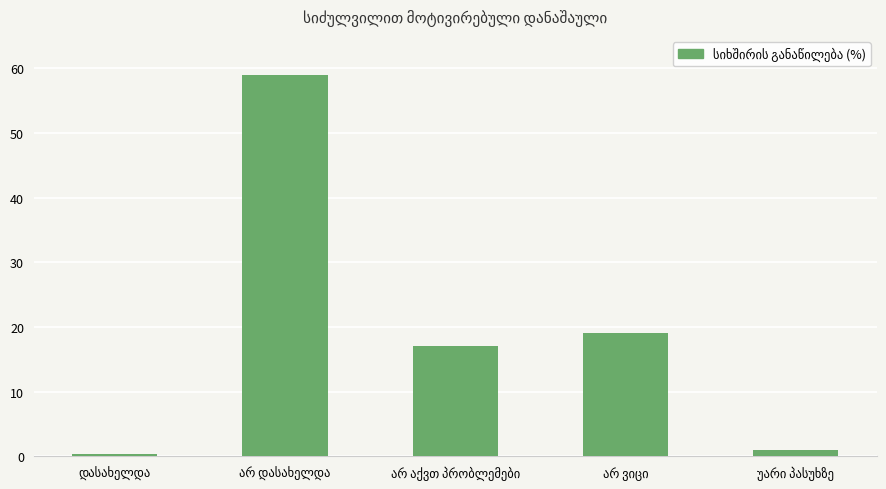

What is the value of the 3rd bar from the left?

17.0